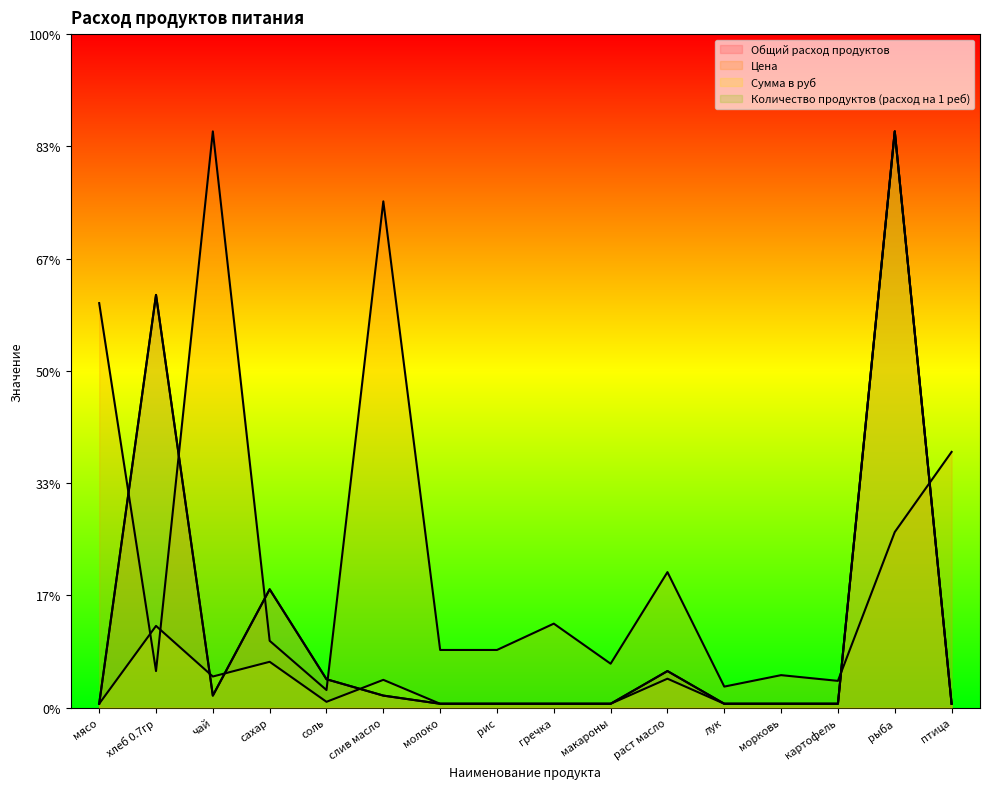

List the series in order of their peak value, lowest first.

Общий расход продуктов, Цена, Сумма в руб, Количество продуктов (расход на 1 реб)